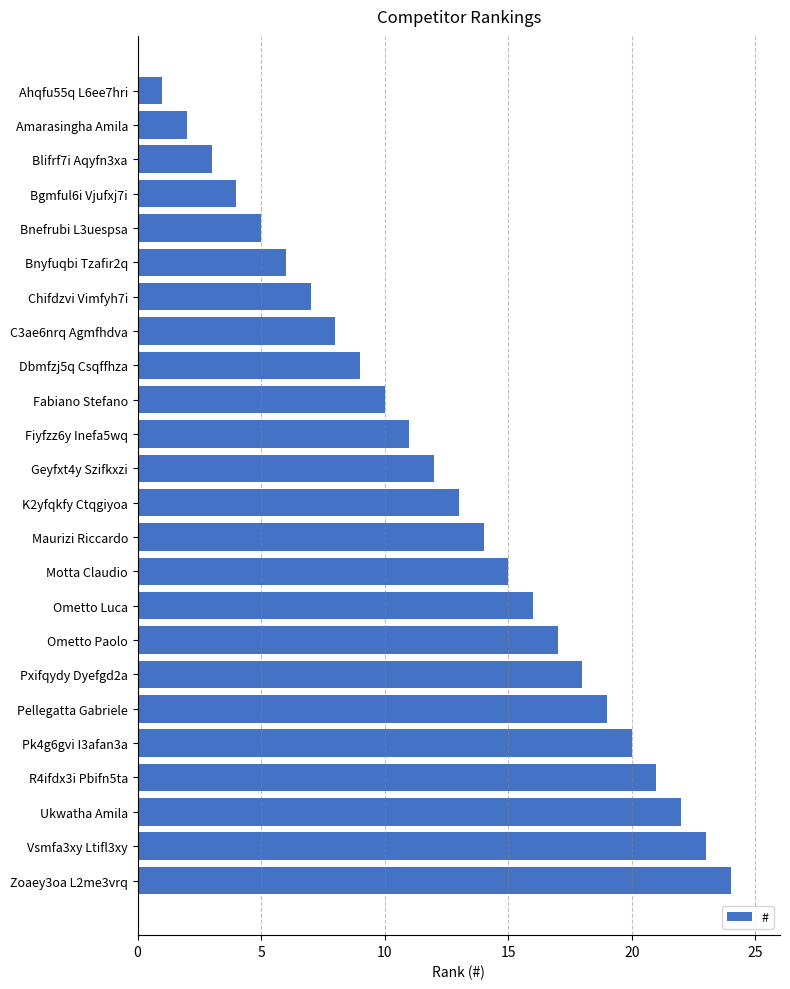

How many values are below 13?

12